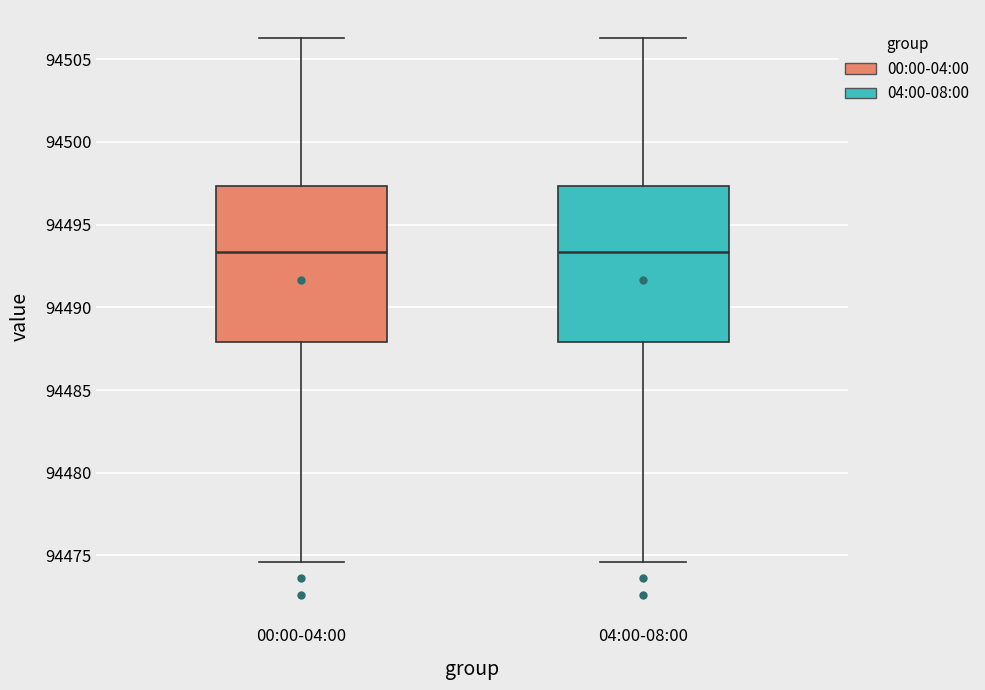

Where is the upper edge of the box for 04:00-08:00 on the y-axis? The values are not printed on the chart, so give them approximately, as read against the axis.

94497.5